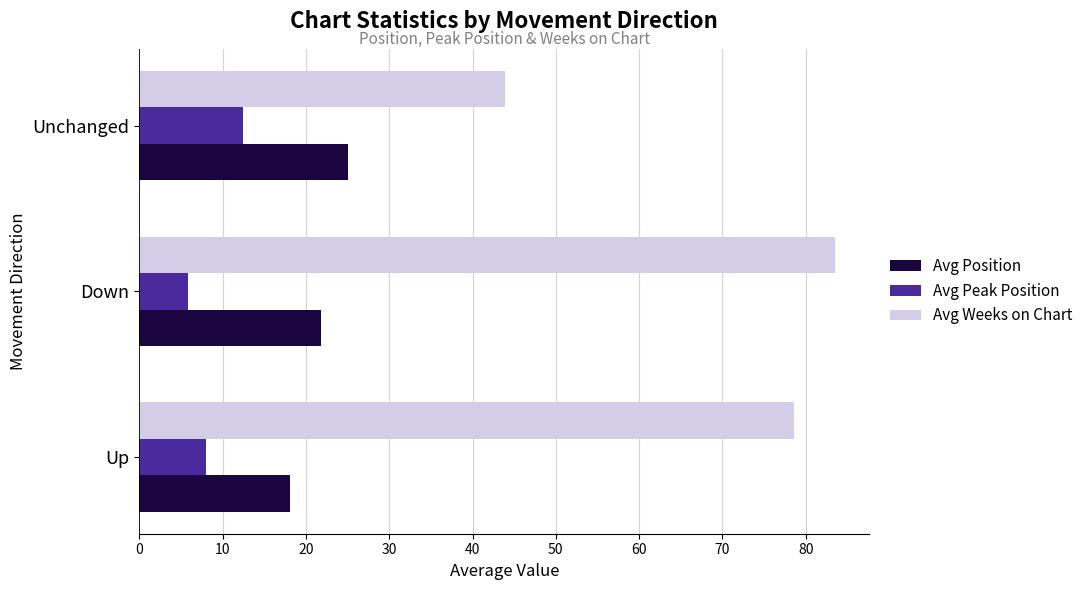

Is it true that Avg Weeks on Chart equals 29.2 at Down?

False